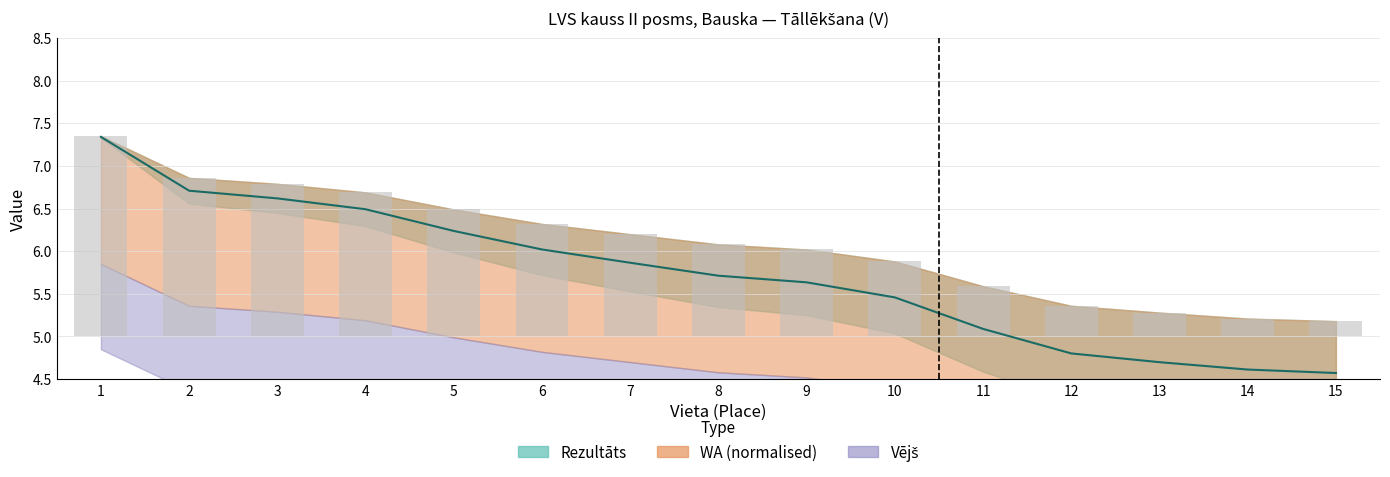

Reading left to right, extract all data points from this chart.

Rezultāts: 1=2.3	2=1.9	3=1.8	4=1.7	5=1.5	6=1.3	7=1.2	8=1.1	9=1.0	10=0.9	11=0.6	12=0.4	13=0.3	14=0.2	15=0.2
WA: 1=7.3	2=6.7	3=6.6	4=6.5	5=6.2	6=6.0	7=5.9	8=5.7	9=5.6	10=5.5	11=5.1	12=4.8	13=4.7	14=4.6	15=4.6